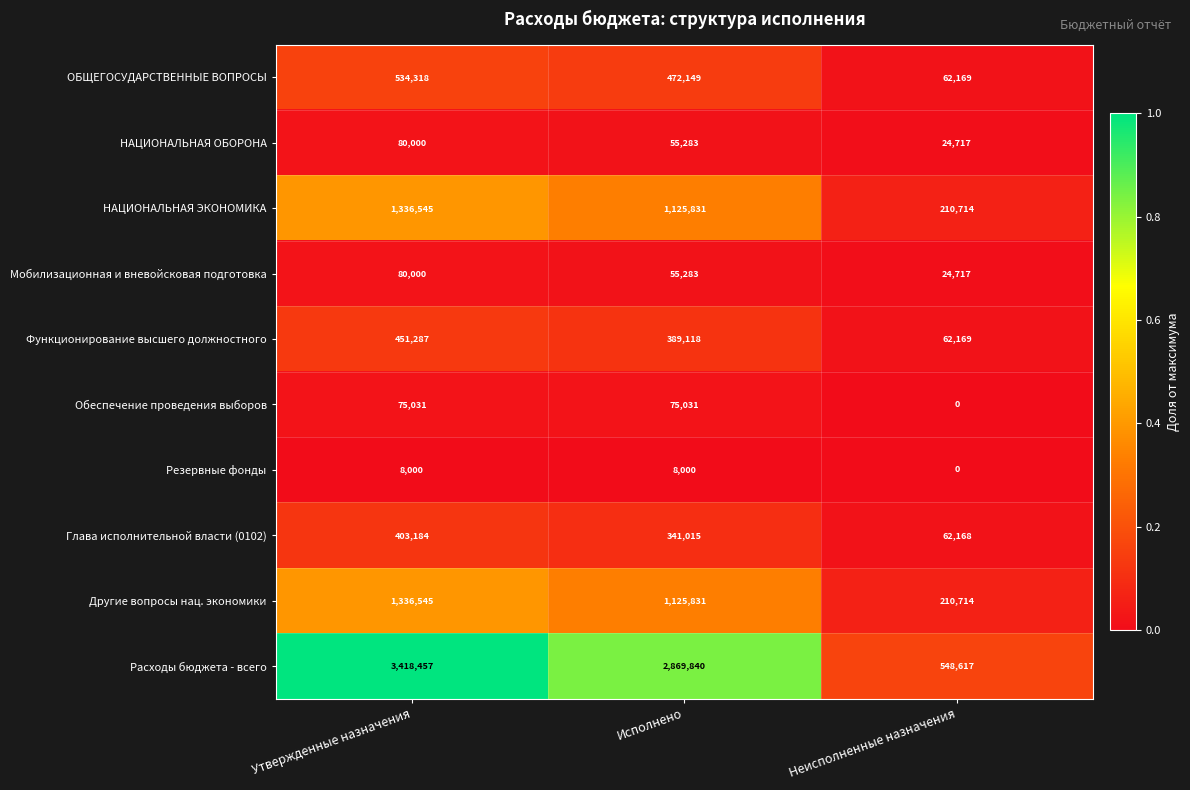

What is the greatest value displayed?

3418457